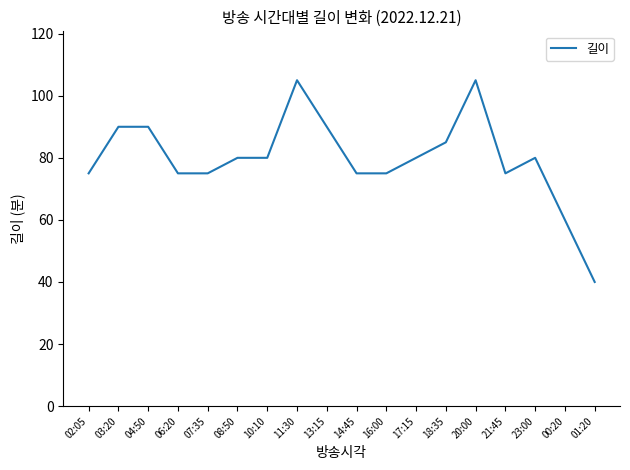

Reading right to left, list all the values displayed in this chart.

40	60	80	75	105	85	80	75	75	90	105	80	80	75	75	90	90	75